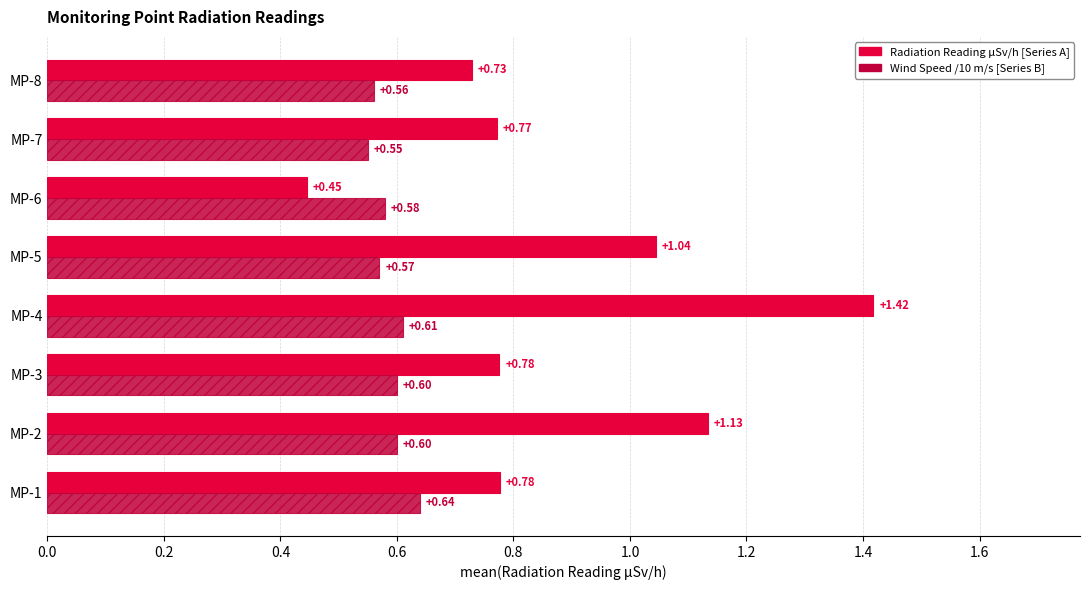

Which series has the widest spread of values?

Radiation Reading μSv/h [Series A]